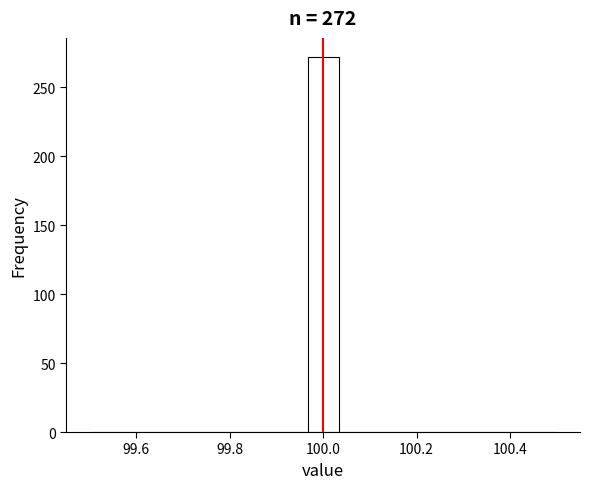

Read against the x-axis, roughly where is the centre of the tallest bar?

100.00